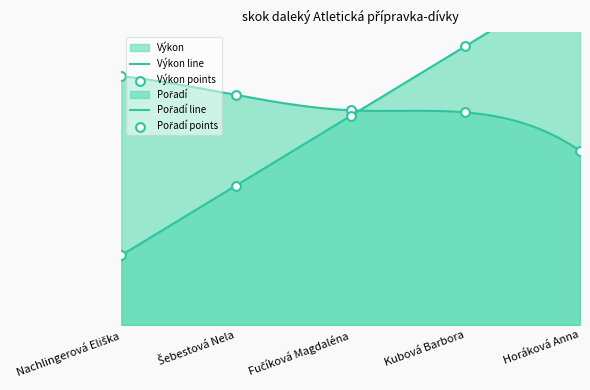

Is the value of Výkon at Kubová Barbora greater than the value of Pořadí at Šebestová Nela?

Yes